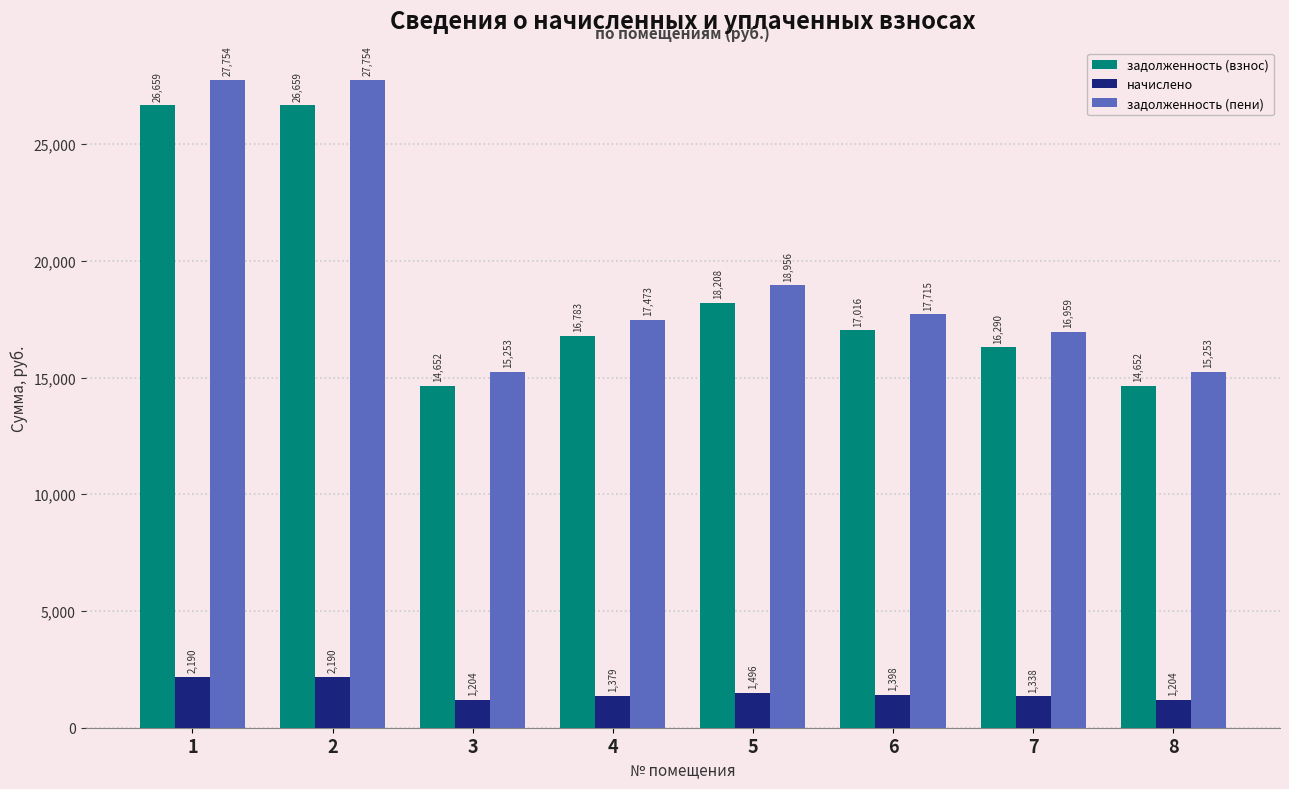

Which series changed the most between 5 and 8?

задолженность (пени)